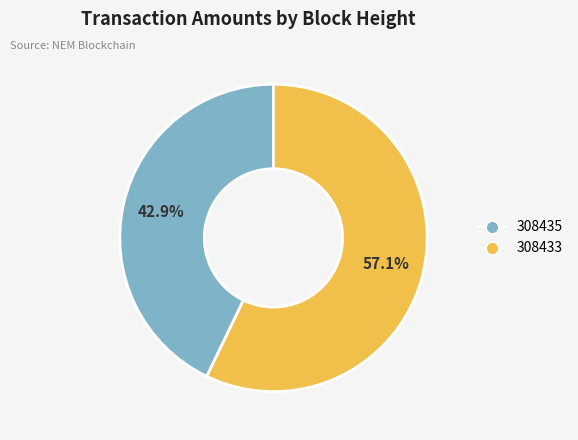

True or false: 308435 accounts for 58% of the total.

False